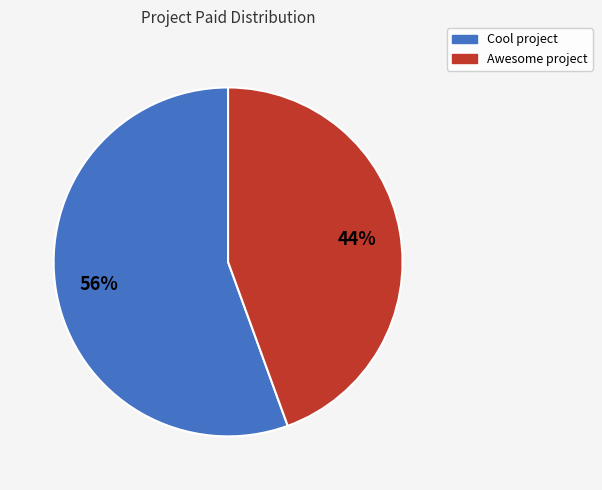

Do Awesome project and Cool project together represent more than half of the pie?

Yes